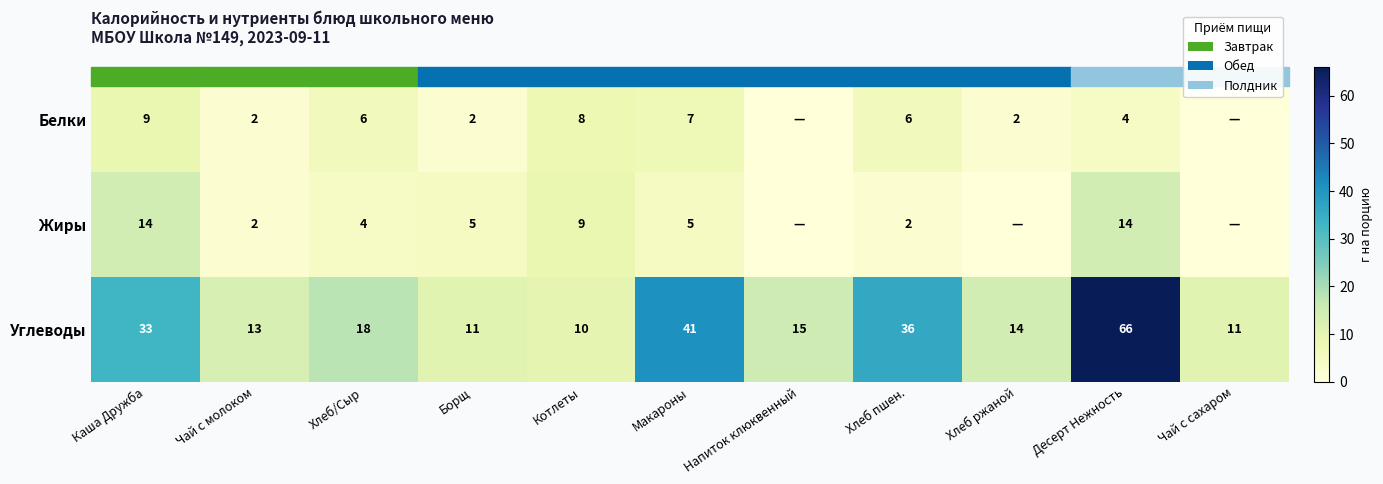

At how many categories does at least one series exceed 27?

4